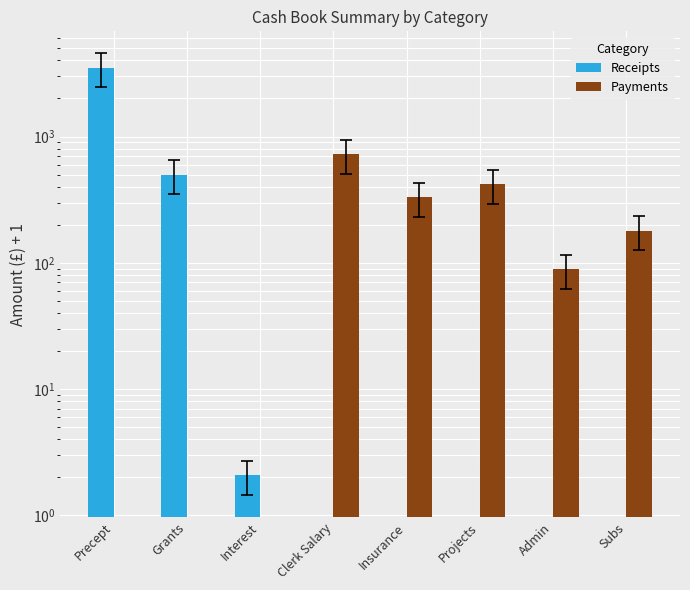

Is the value of Payments at Interest greater than the value of Receipts at Interest?

No